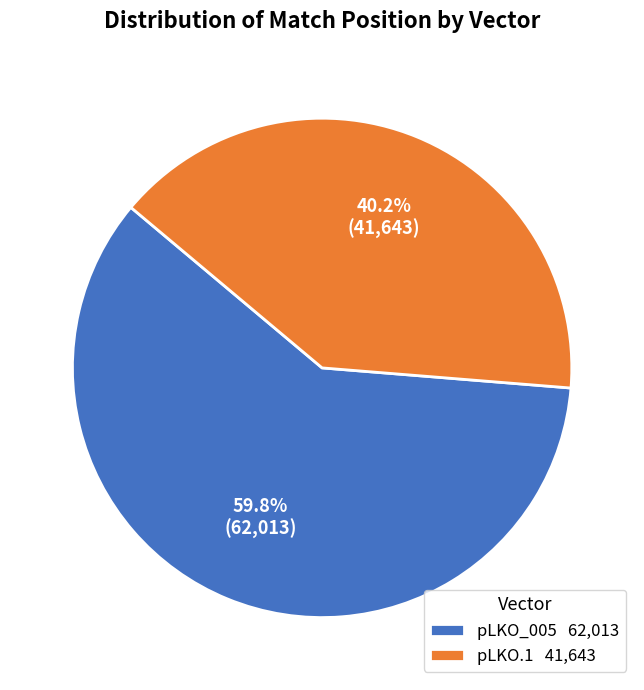

Is there any slice that represents more than half of the pie?

Yes